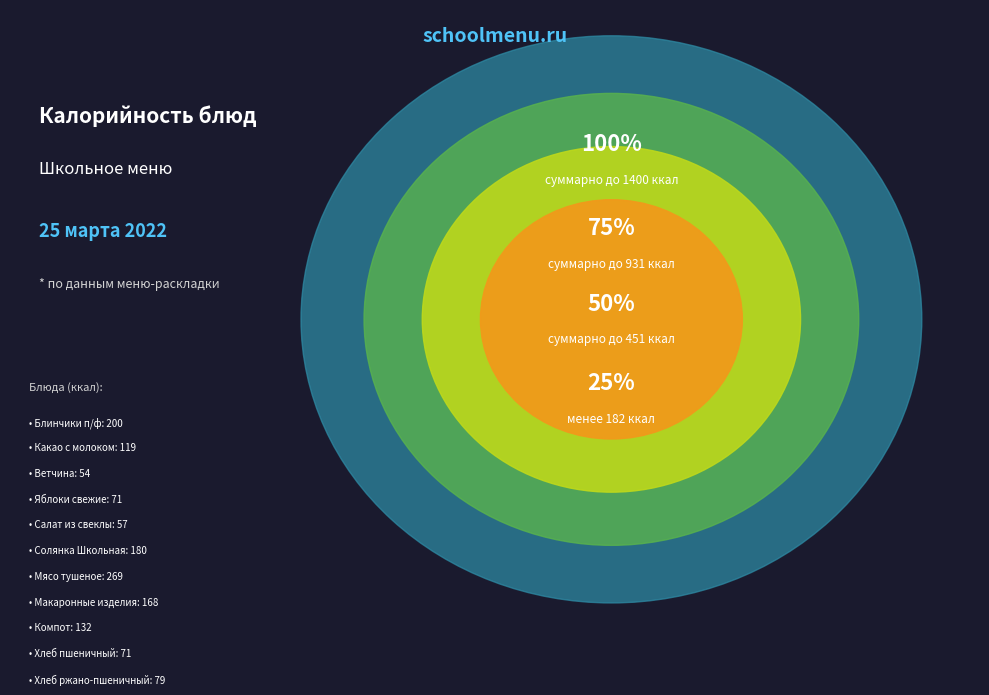

True or false: Мясо тушеное accounts for 25% of the total.

False